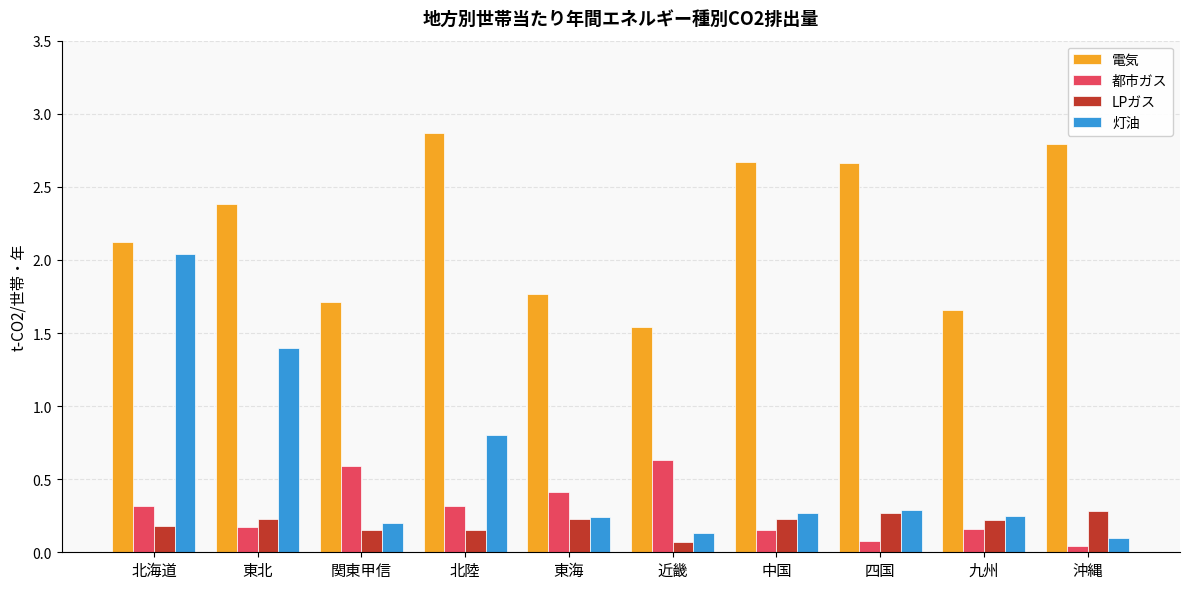

Count the LPガス values in the range 0 to 1.

10